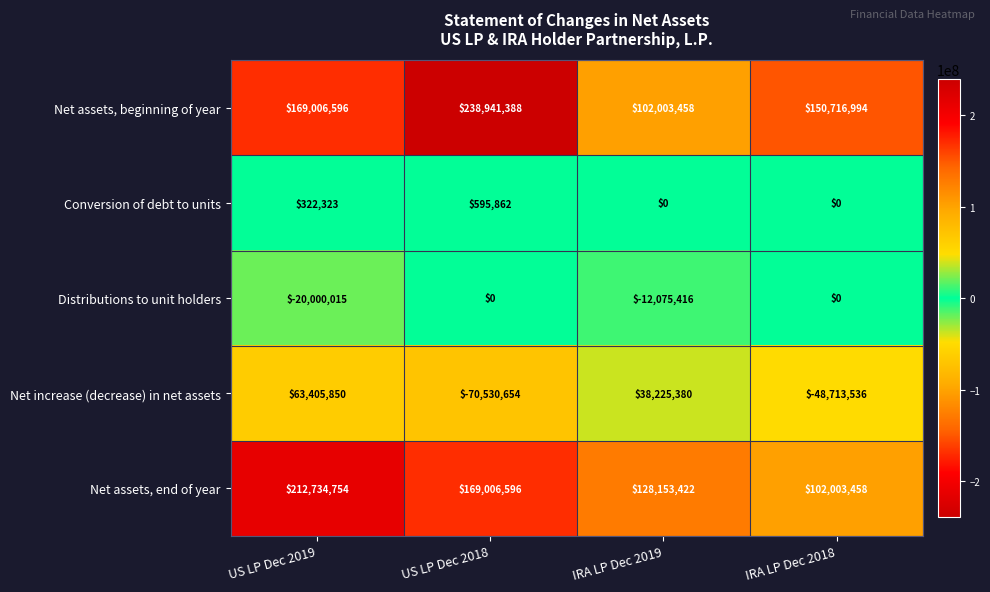

What is the minimum value shown in the chart?

-70530654